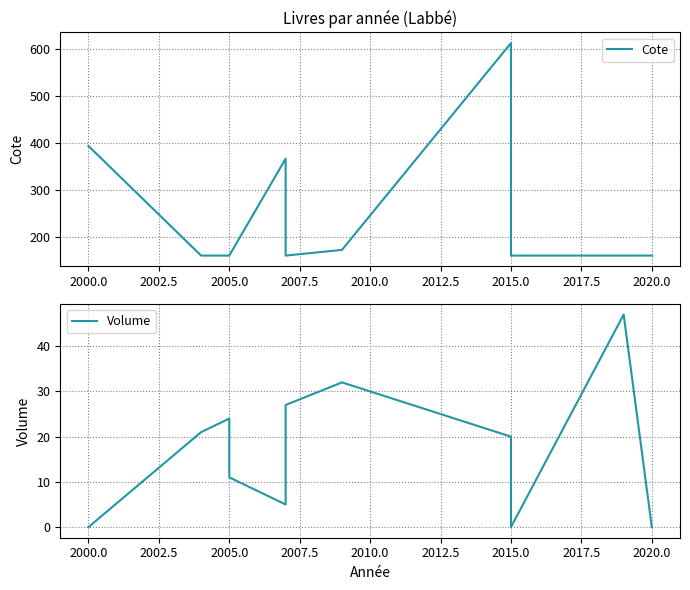

True or false: Cote has a value of 76.2 at 2015.0.

False